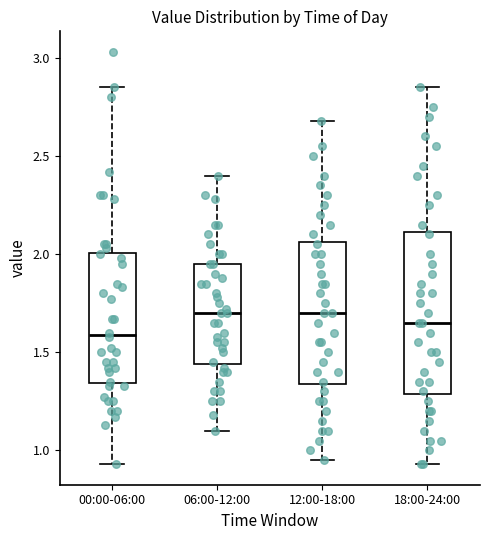

Comparing the boxes themselves (not the whiskers), which one is the tallest?

18:00-24:00